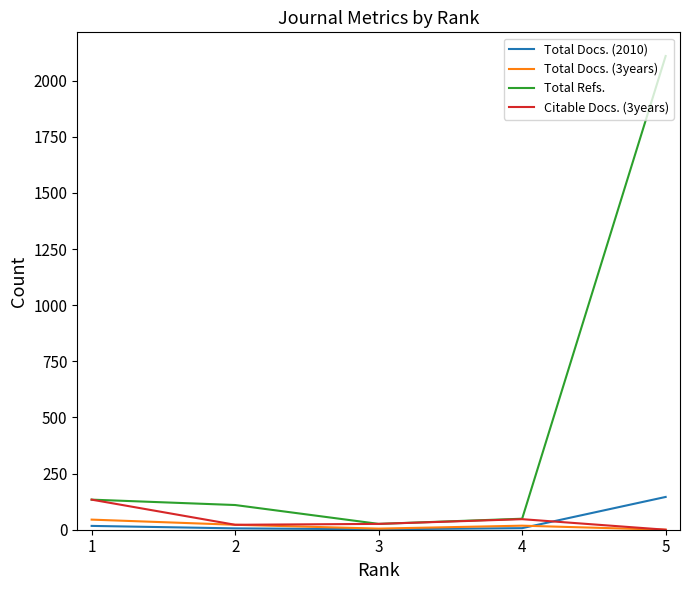

Which series has the largest total across all categories?

Total Refs.